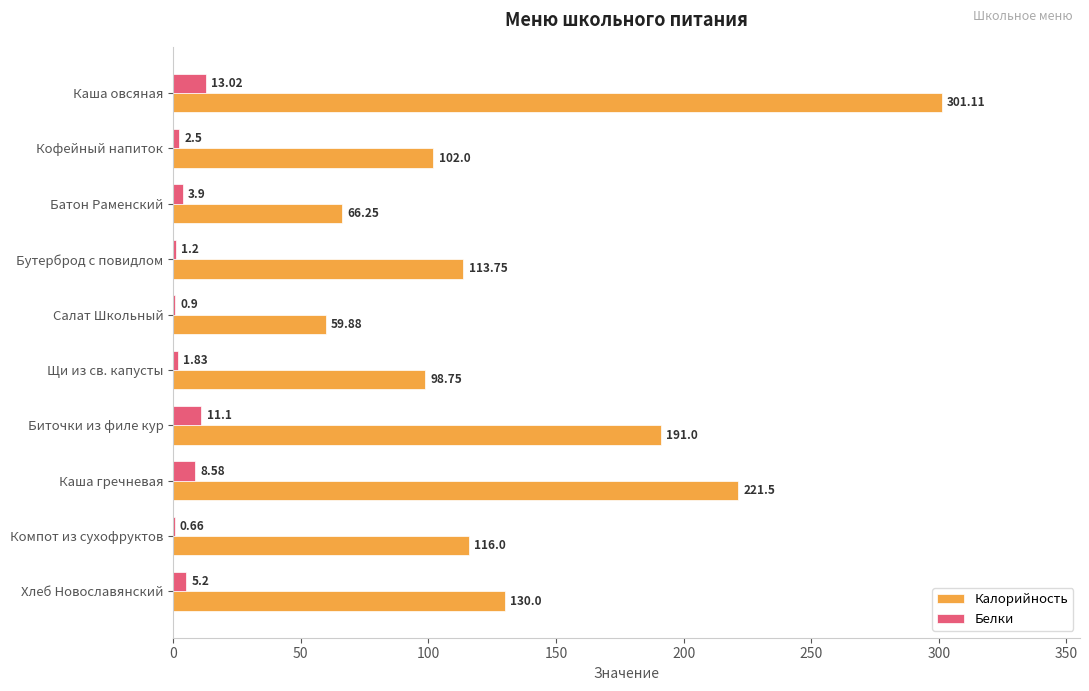

What is the sum of all Калорийность values?

1400.2